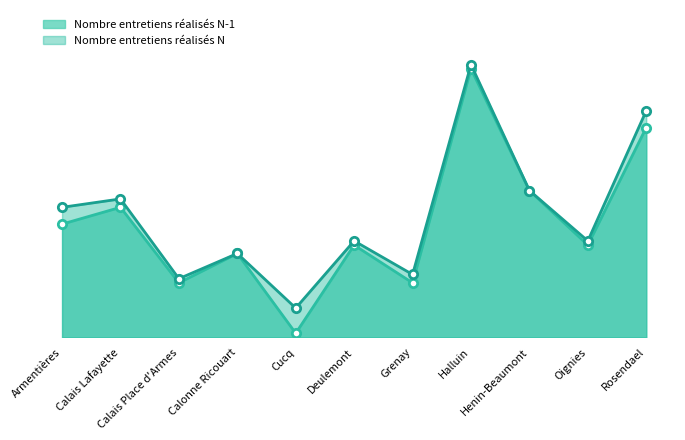

At which label is Nombre entretiens réalisés N-1 closest to 32?

Calais Lafayette